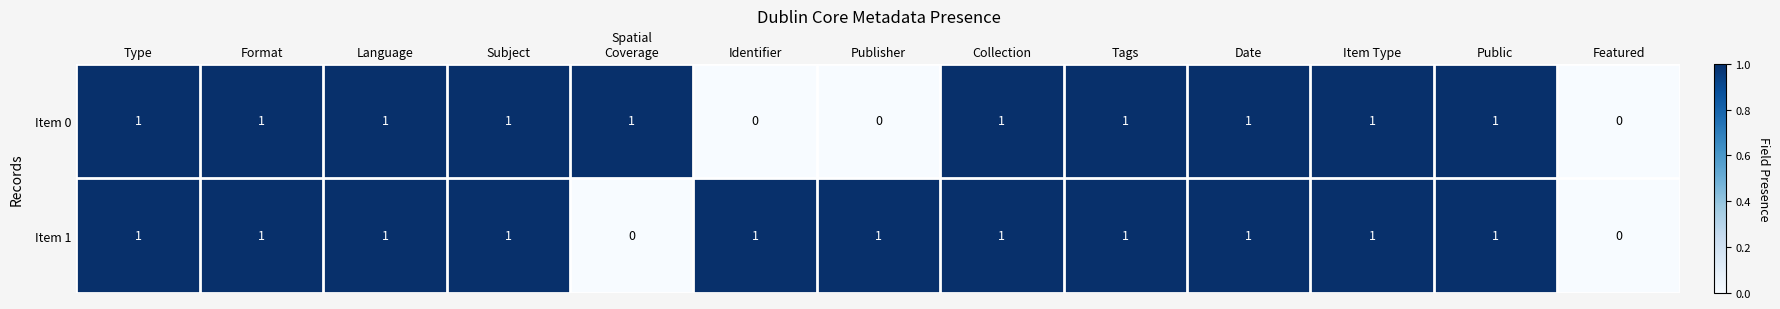

True or false: Item 0 has a value of 1 at Format.

True